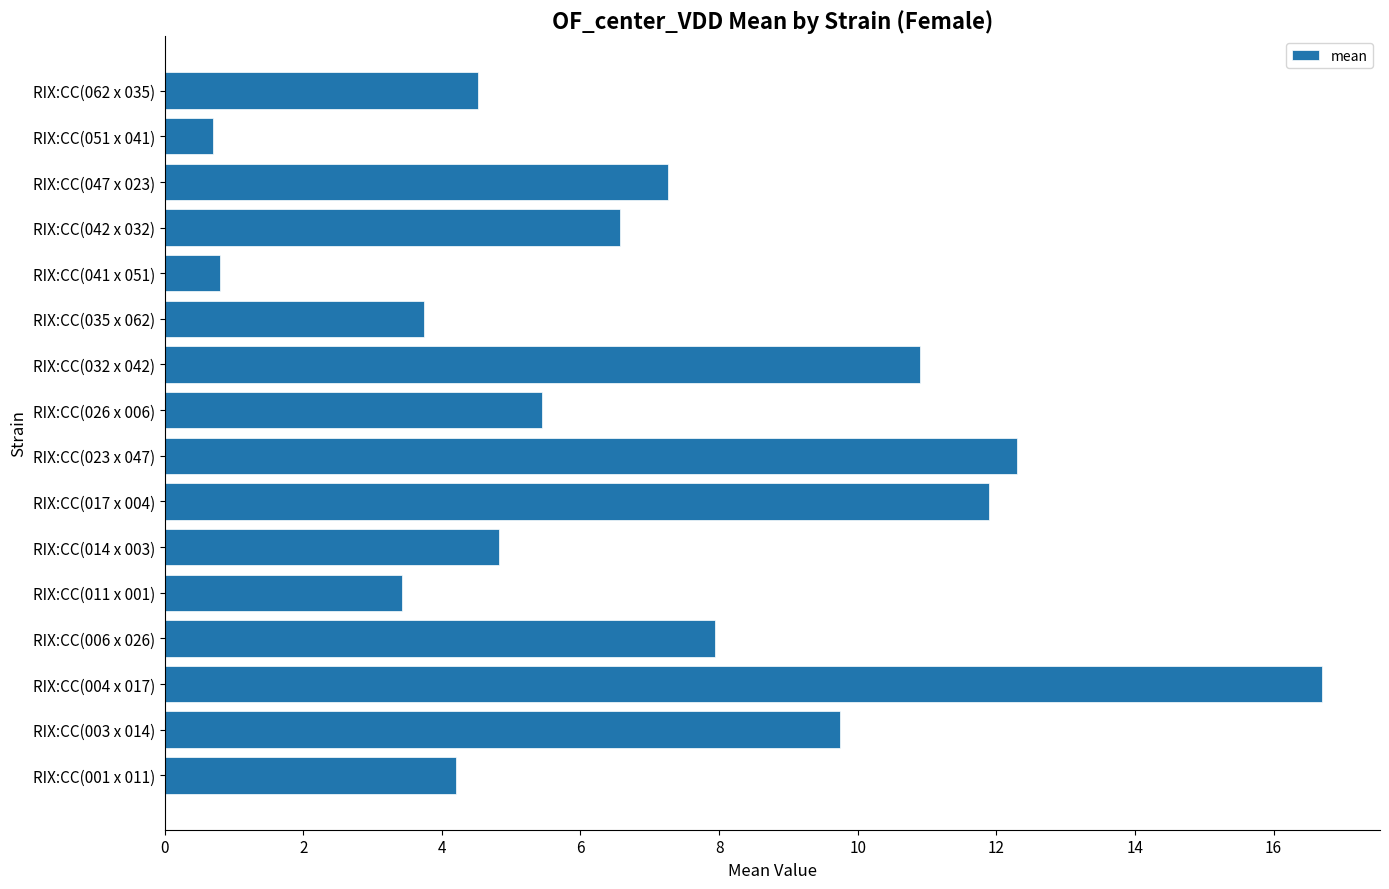

At which label is the value closest to 8?

RIX:CC(006 x 026)